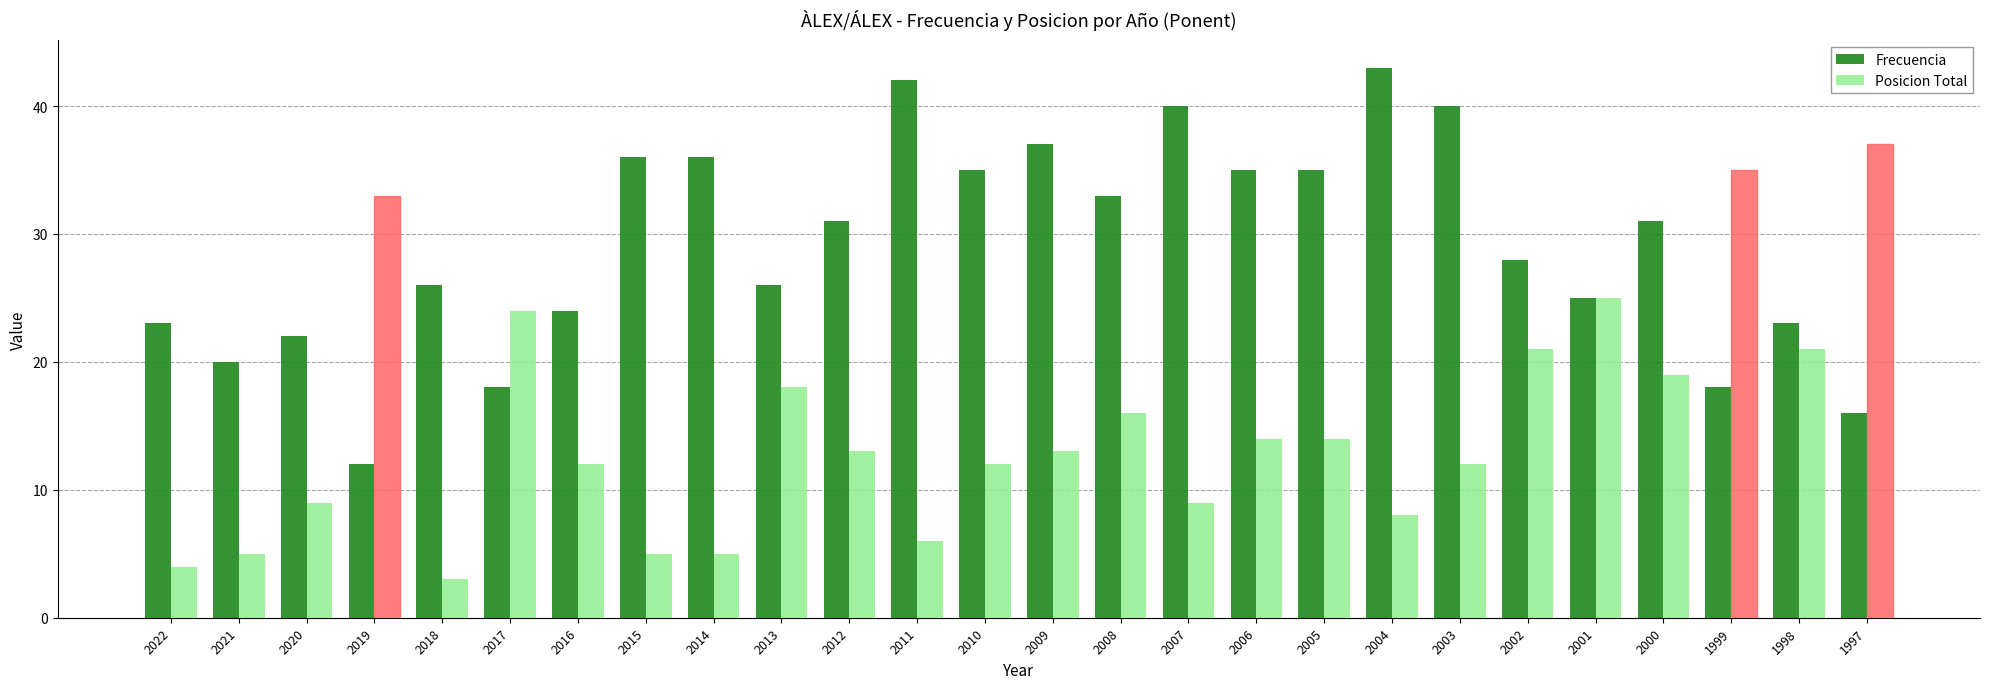

Rank the series at 2006 from lowest to highest value.

Posicion Total, Frecuencia